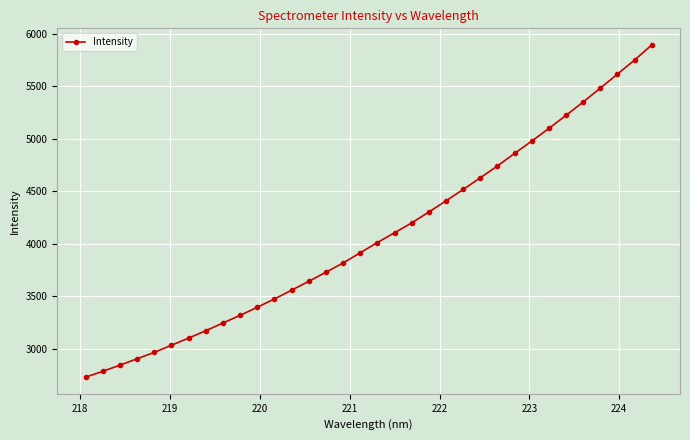

What is the value of the 22nd point from the left?

4409.1